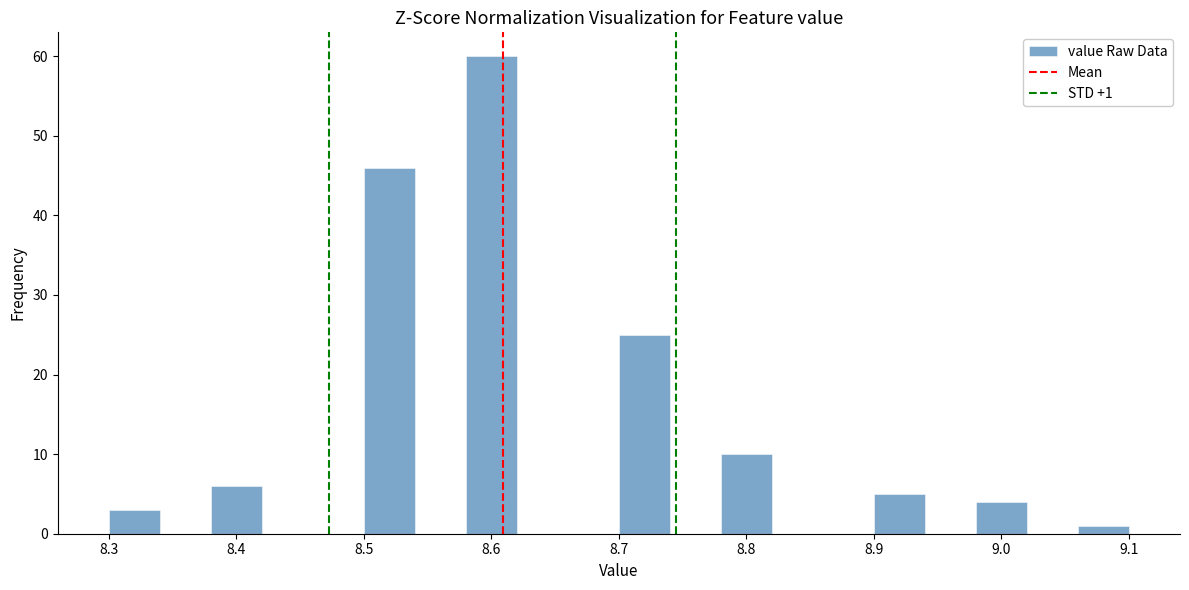

Over which range of the x-axis is the bar tallest?

8.58 to 8.62